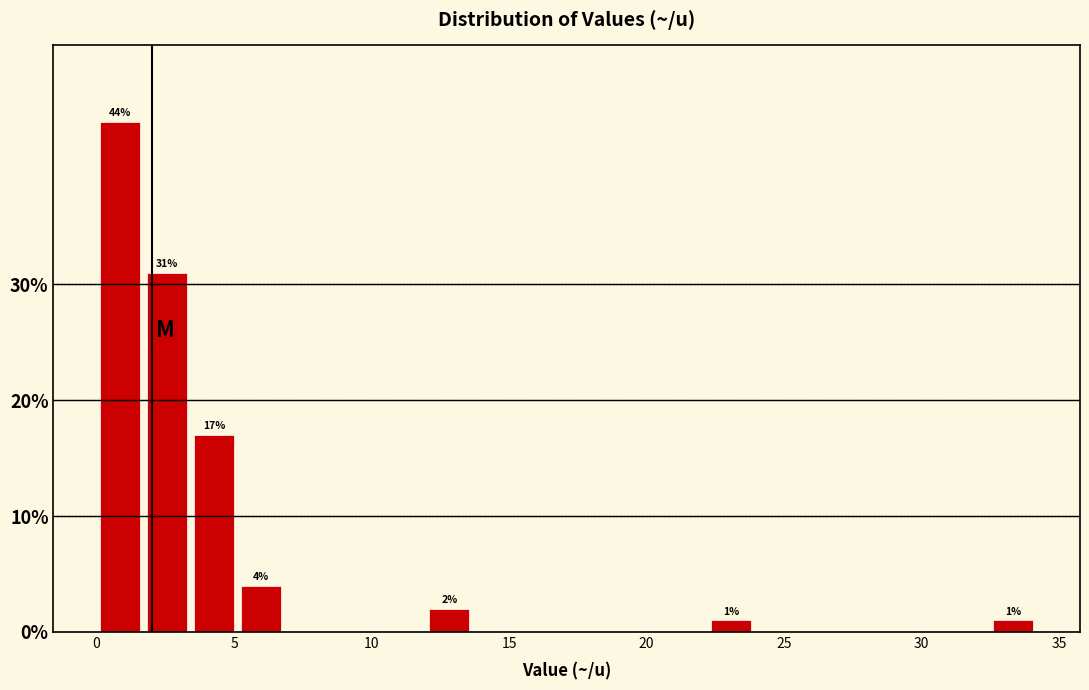

Read against the x-axis, roughly where is the centre of the tallest bar?

1.0